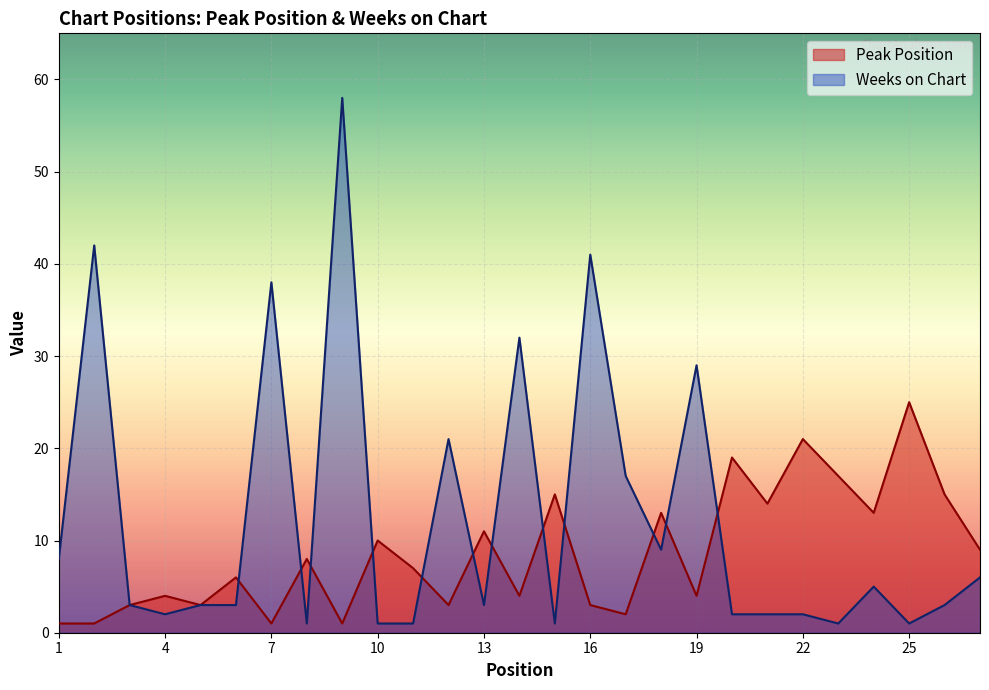

True or false: Peak Position has a value of 4 at 15.

False